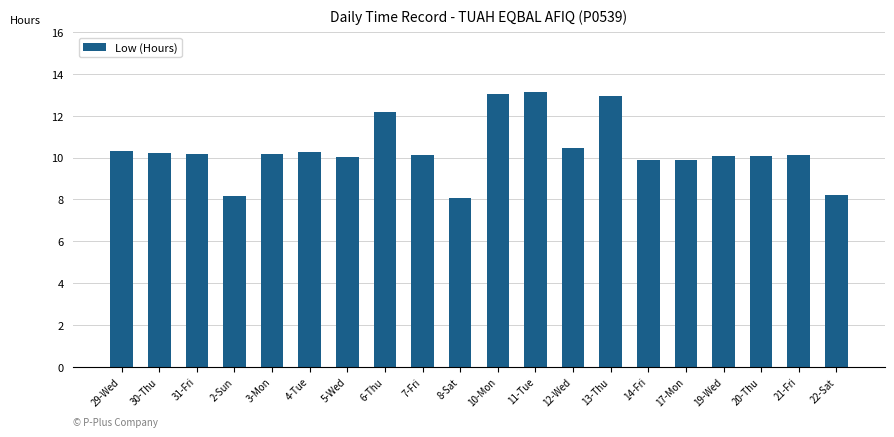

What is the maximum value shown in the chart?

13.1